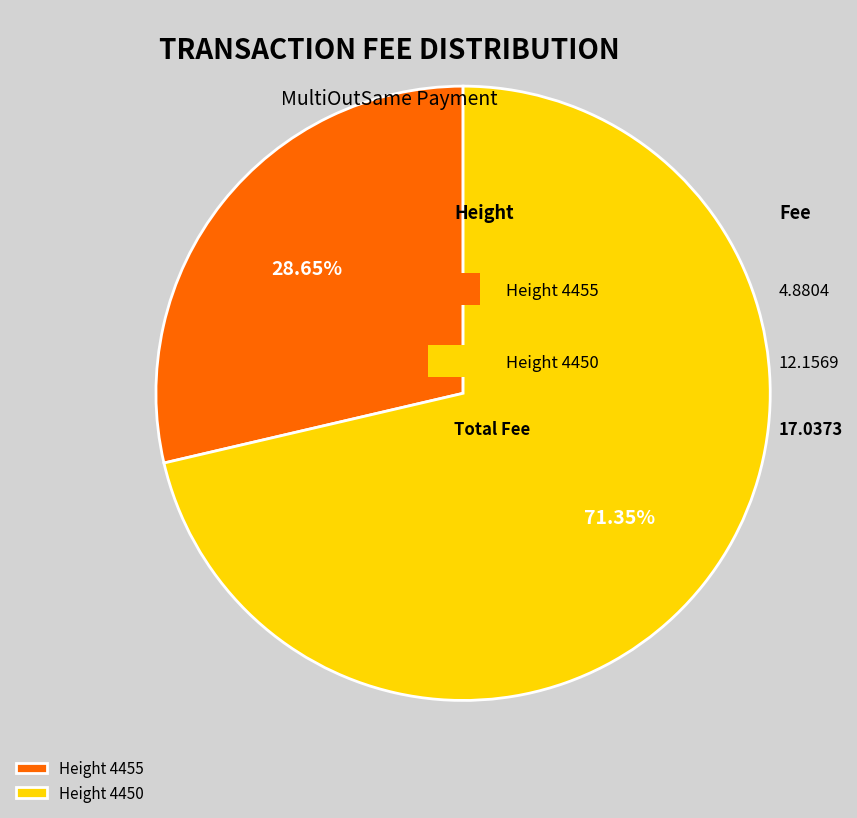

Does Height 4455 represent more than half of the total?

No